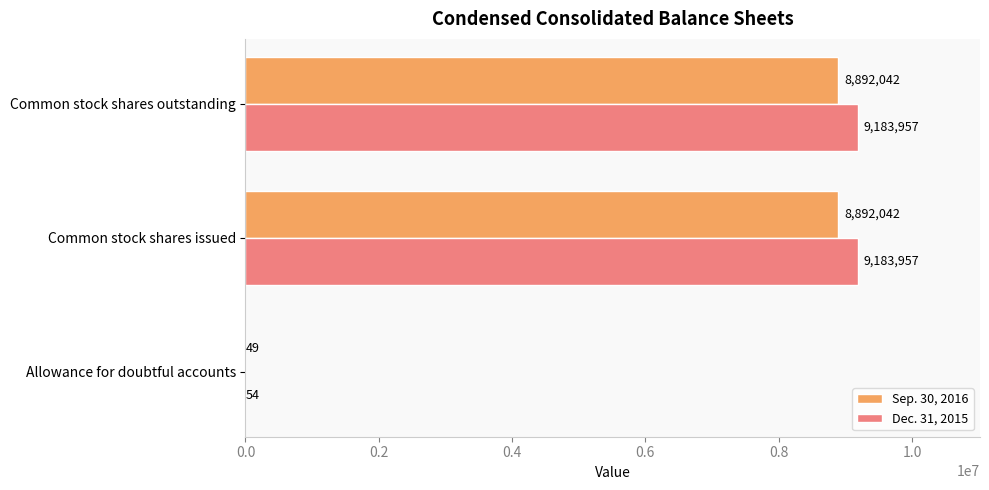

What is the total value across all series at Allowance for doubtful accounts?

103